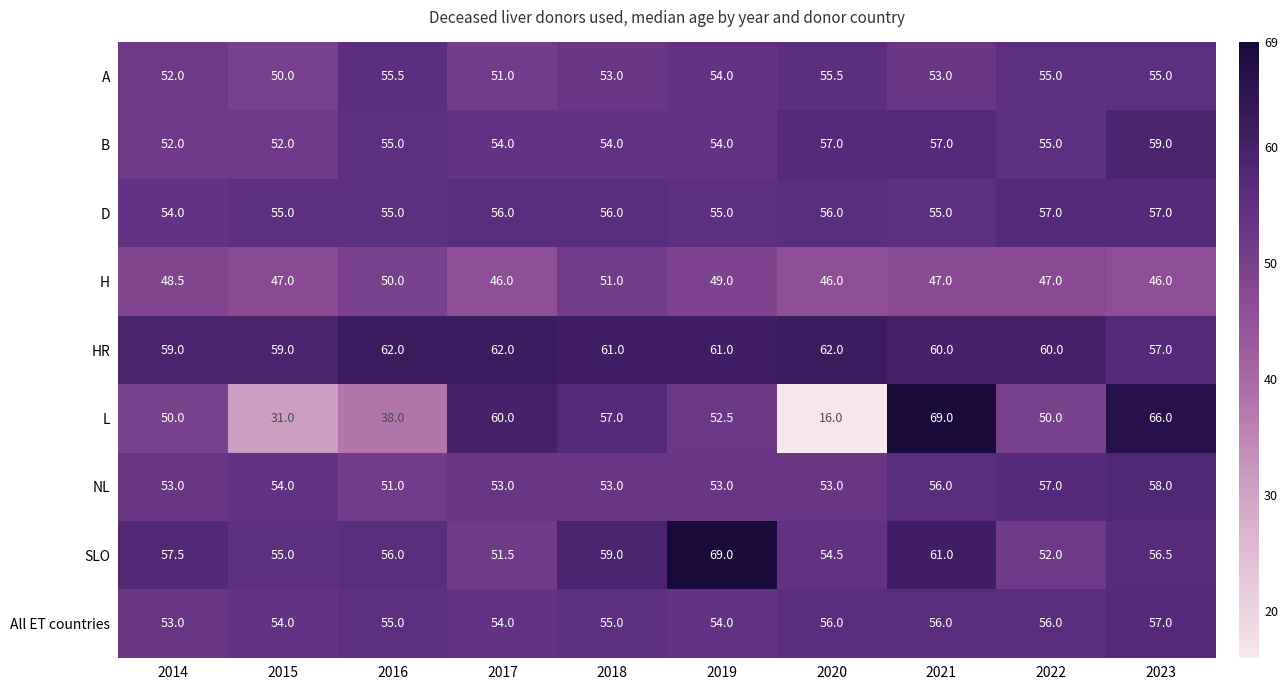

What is the difference between the maximum and minimum values in the D series?

3.0